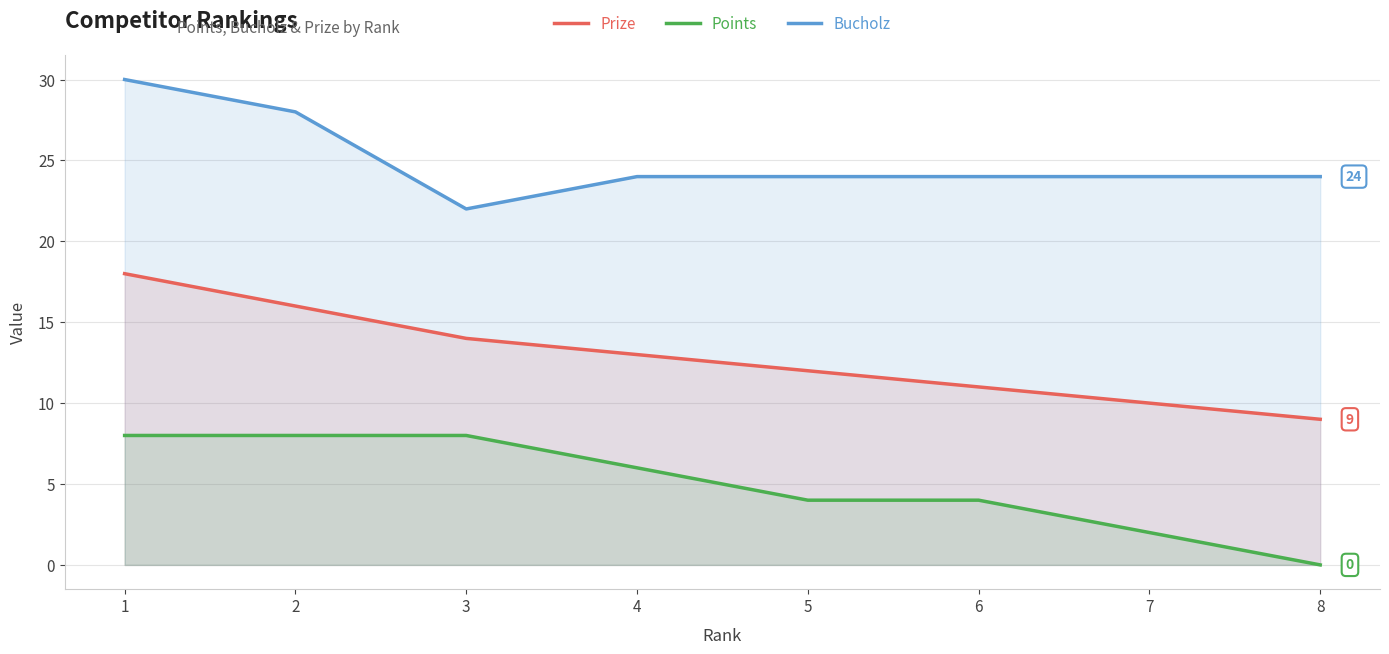

Which label corresponds to the smallest value in the chart?

8